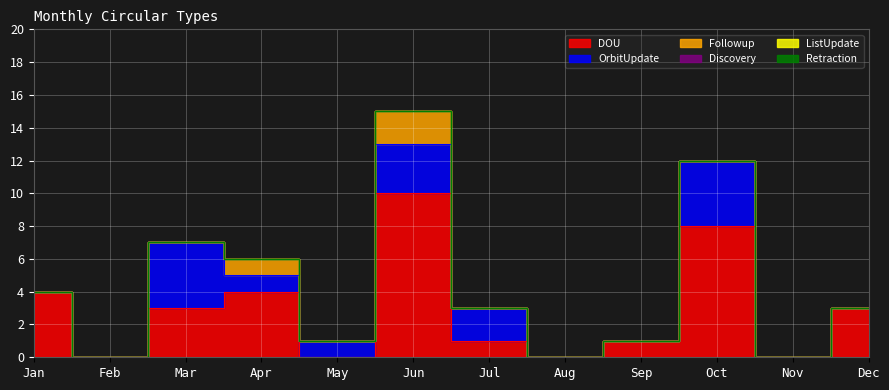

How many values in the DOU series exceed 3?

4